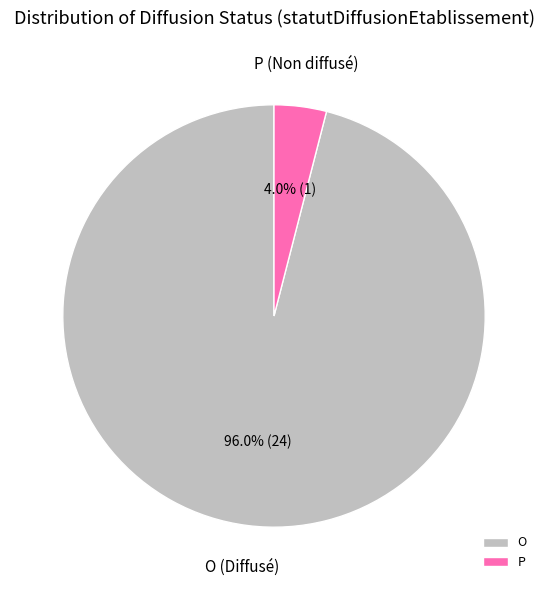

Is there a majority slice in this chart?

Yes